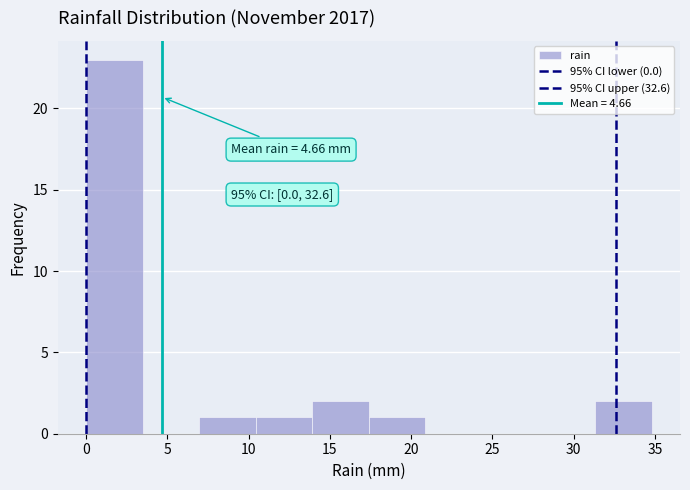

Which range on the x-axis has the tallest bar?

0.0 to 3.5